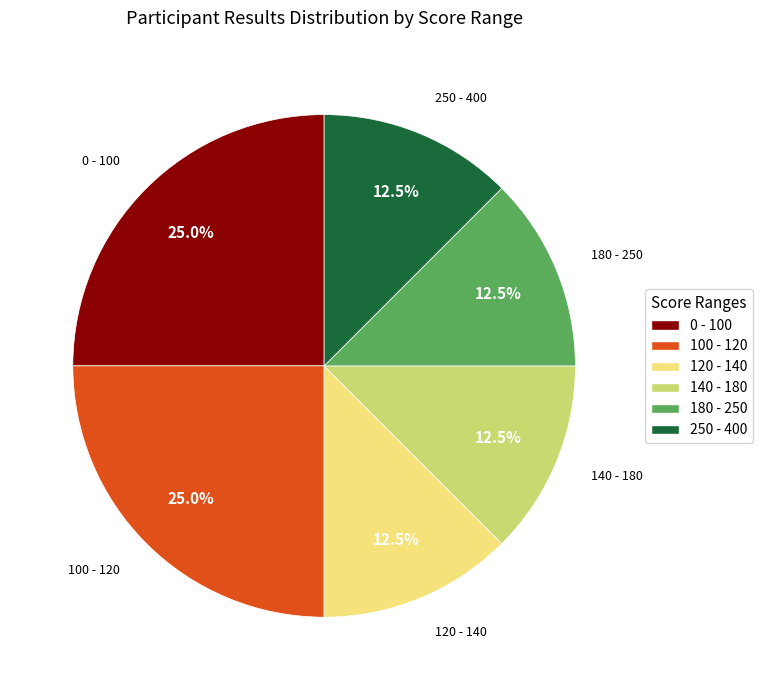

Approximately how many times larger is the value at 140 - 180 compared to 120 - 140?

1.0